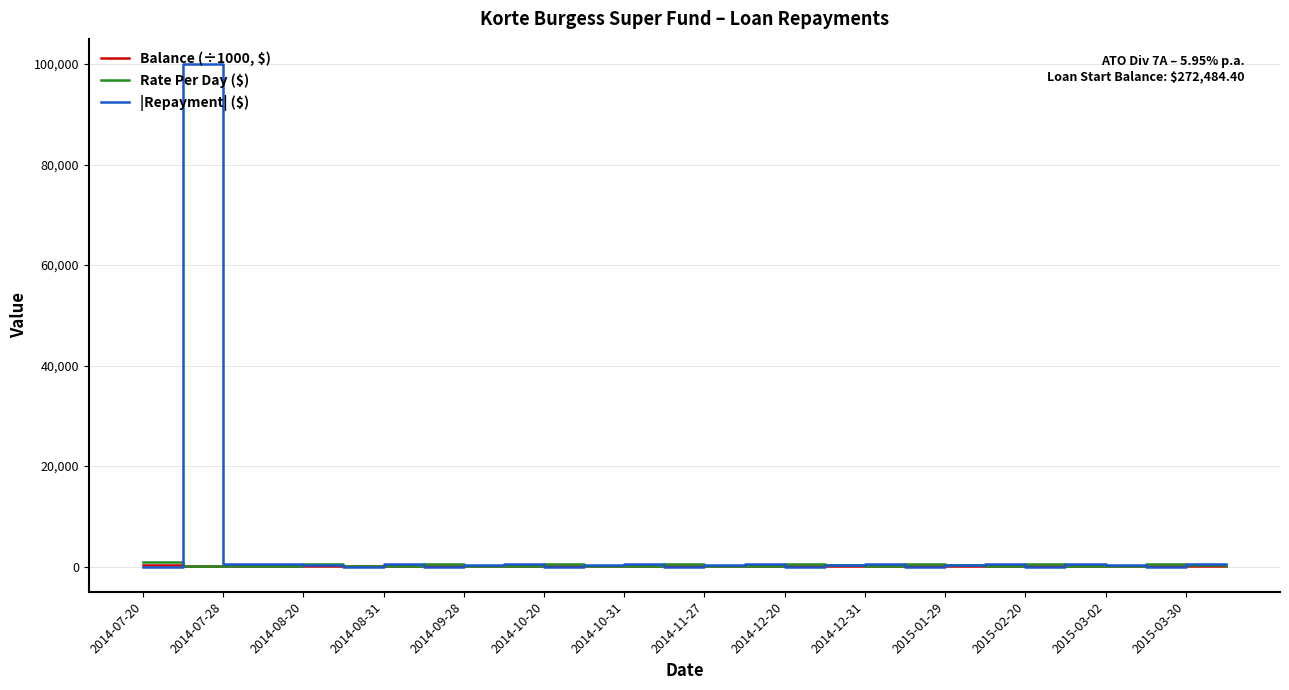

Count the number of categories in the chart.

28